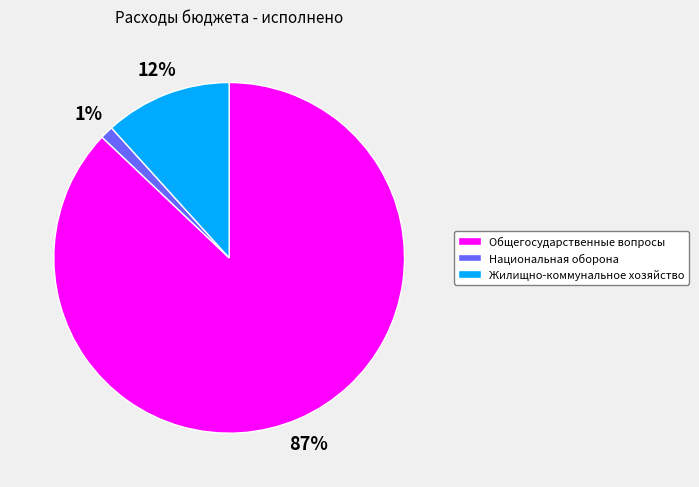

Do Жилищно-коммунальное хозяйство and Национальная оборона together represent more than half of the pie?

No